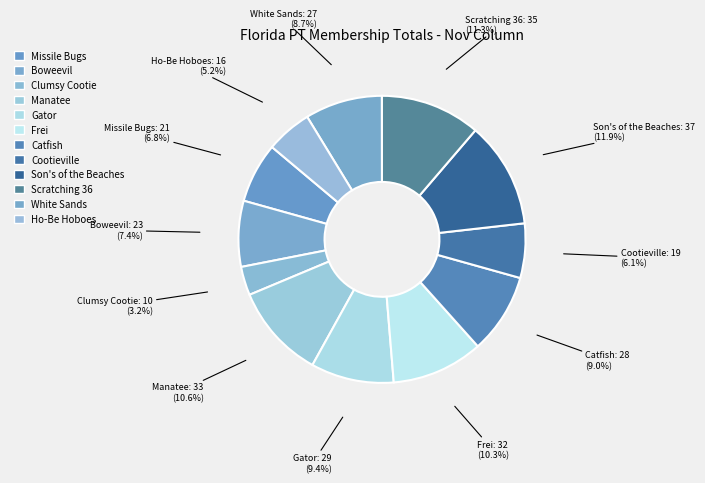

Count the number of slices in the pie.

12